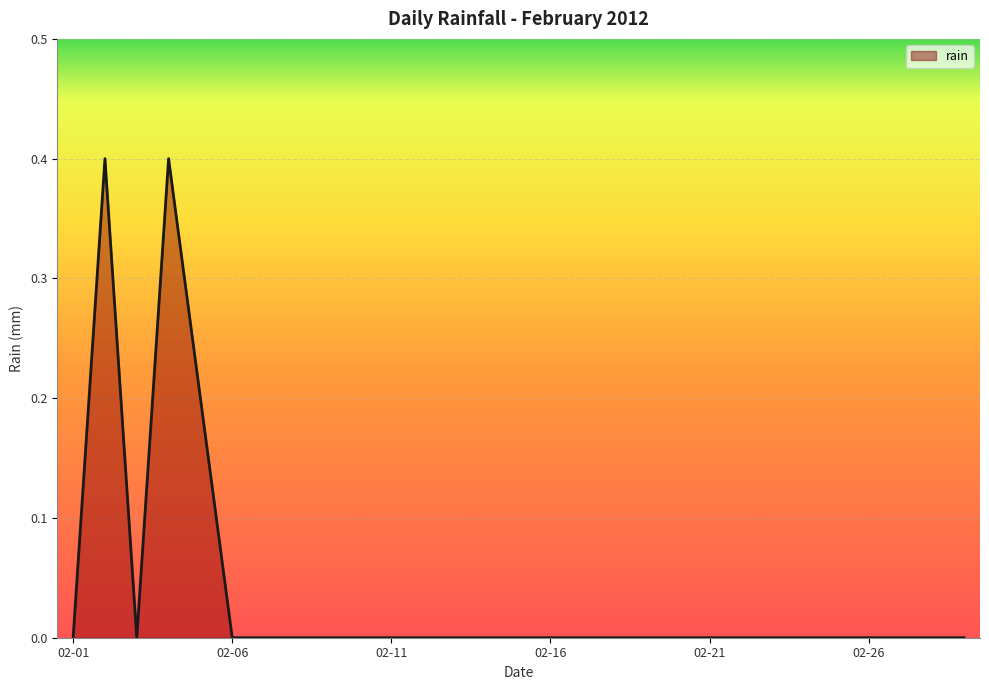

What is the greatest value displayed?

0.4